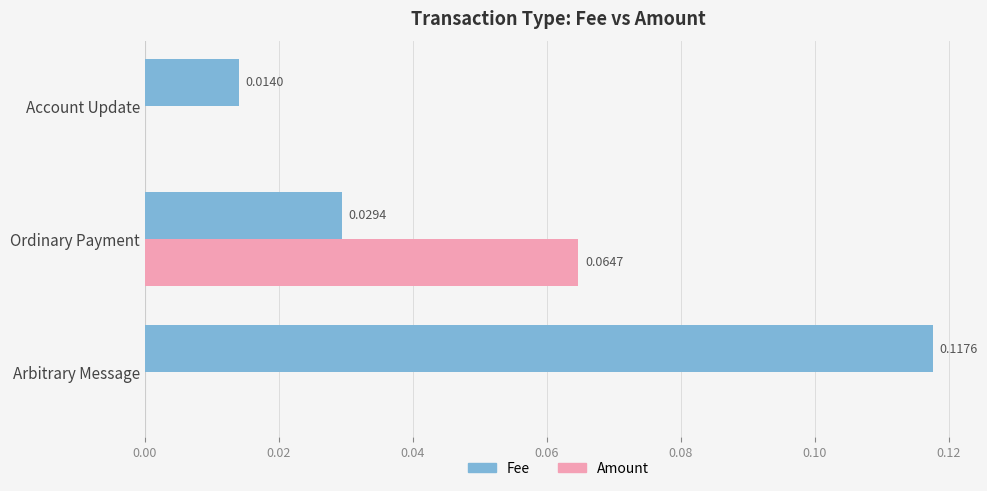

Which series changed the most between Arbitrary Message and Account Update?

Fee